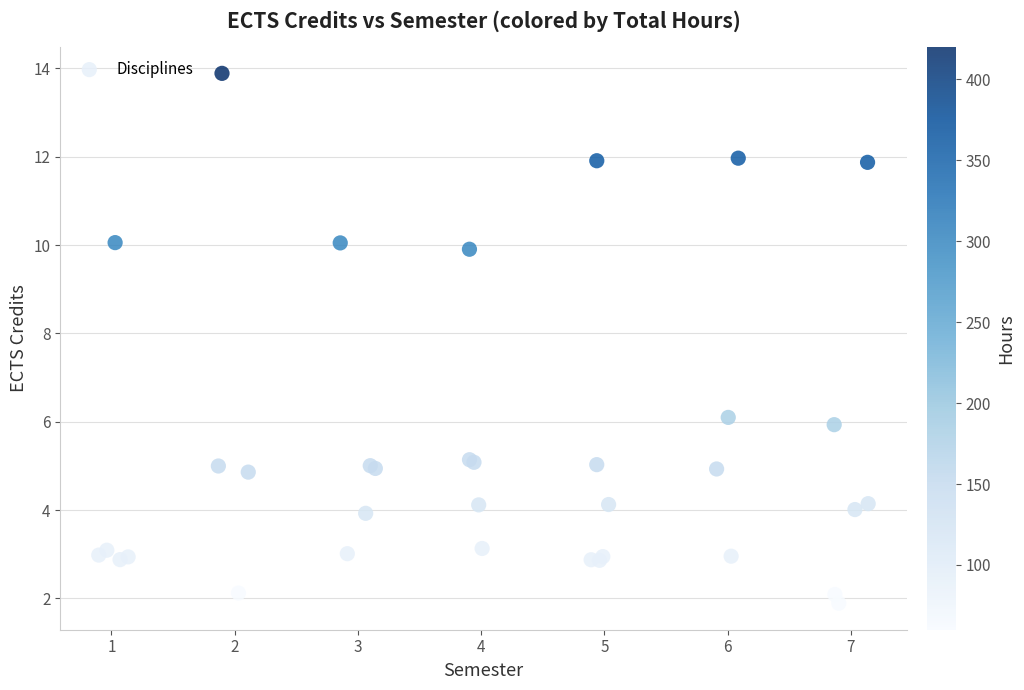

What Y value in the scatter plot is closest to 7?

6.1